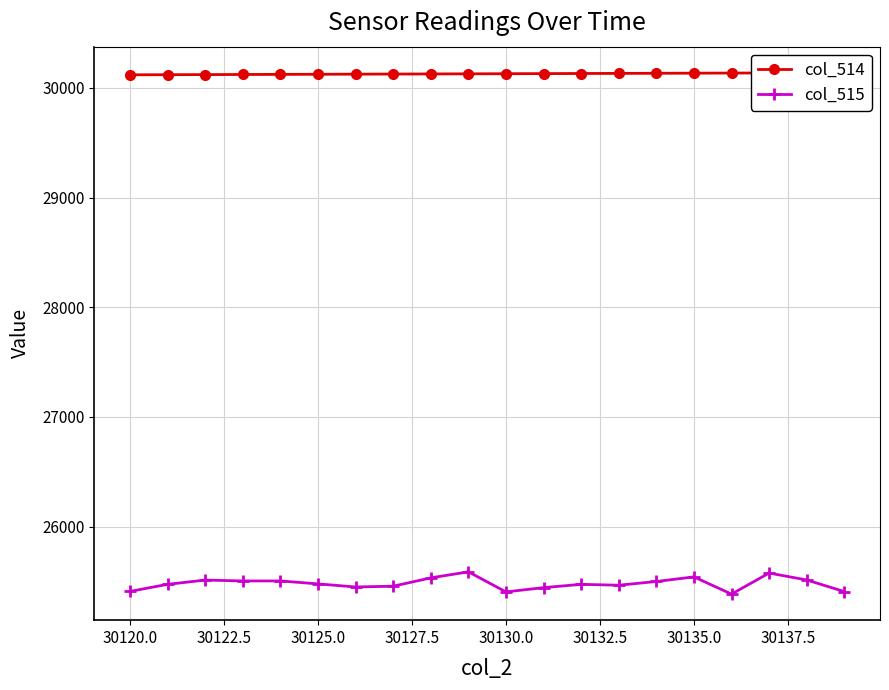

True or false: col_514 and col_515 cross at least once.

False